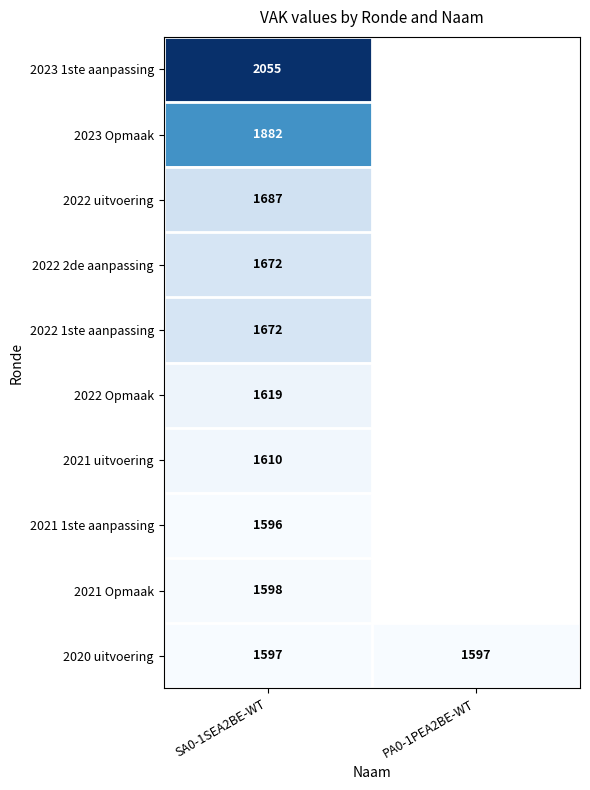

What is the maximum value for 2020 uitvoering?

1597